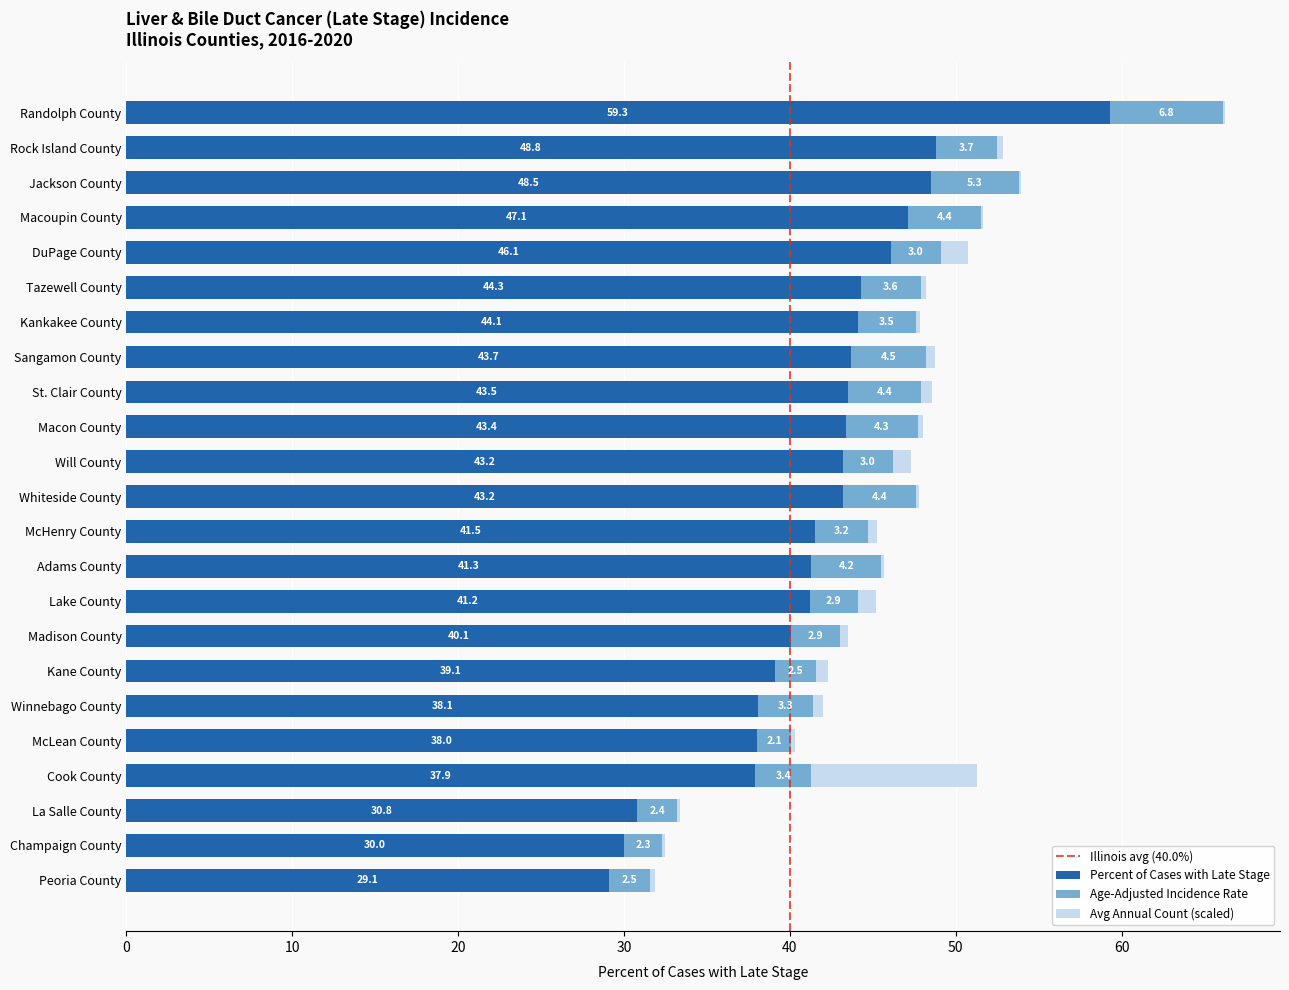

Which category has the highest value in the Percent of Cases with Late Stage series?

Randolph County